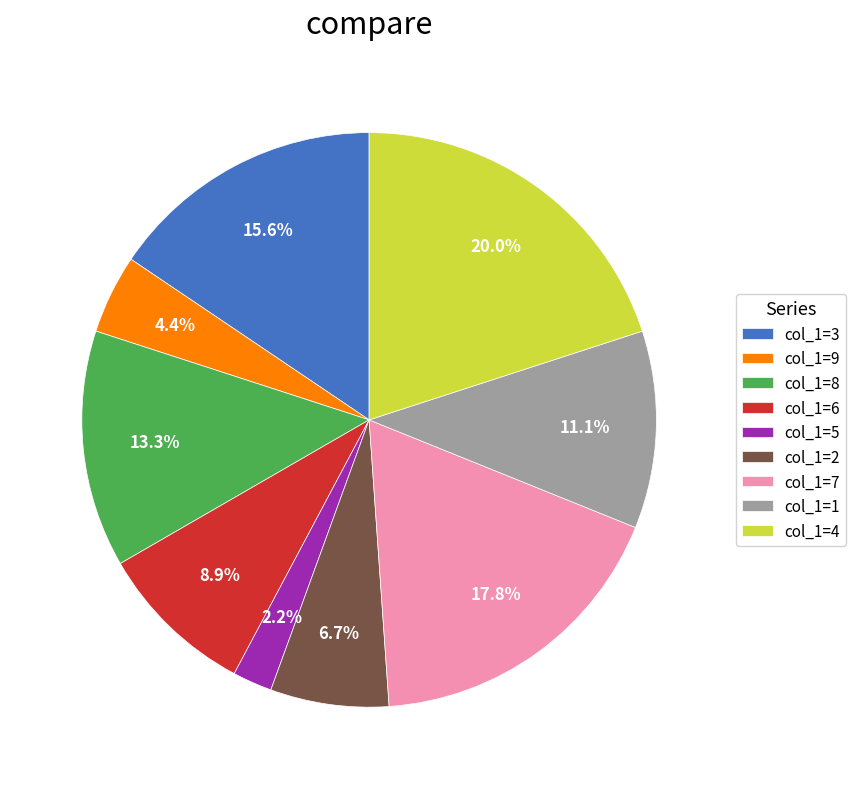

What is the ratio of the value at col_1=8 to the value at col_1=3?

0.9